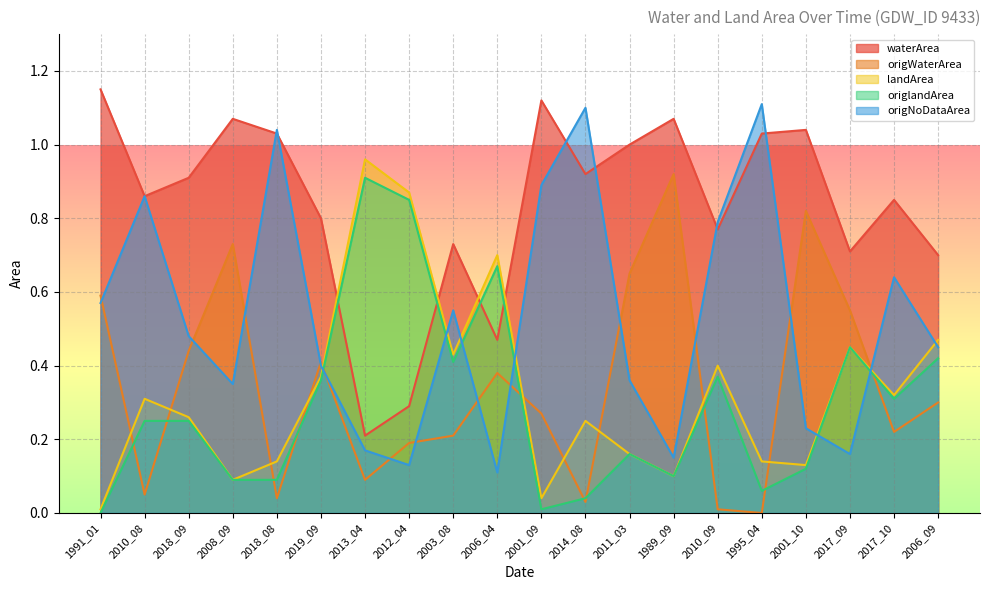

Where is the first local maximum for origNoDataArea?

2010_08